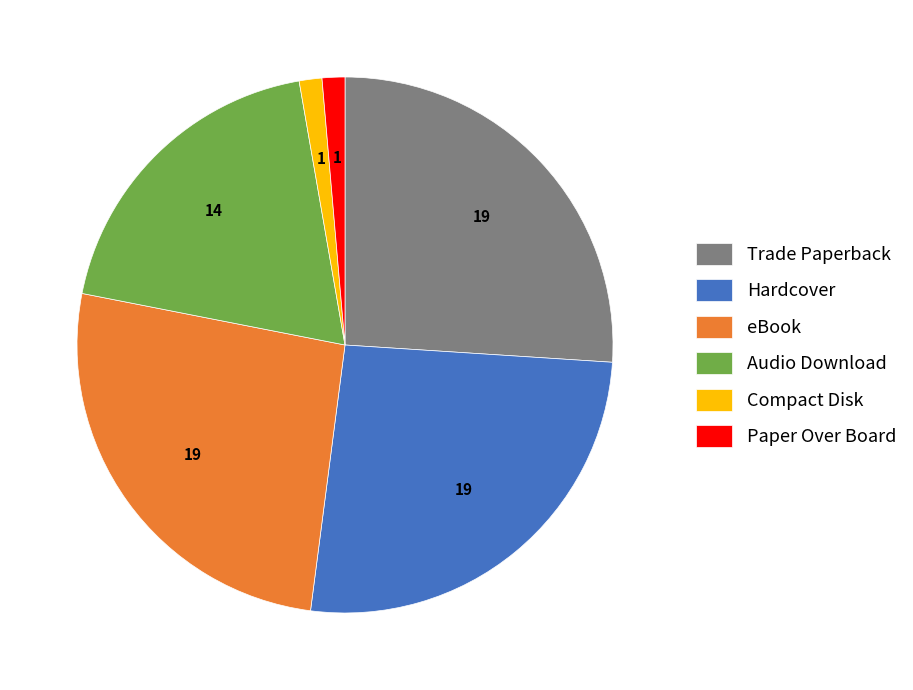

Which has a higher value, Trade Paperback or Paper Over Board?

Trade Paperback